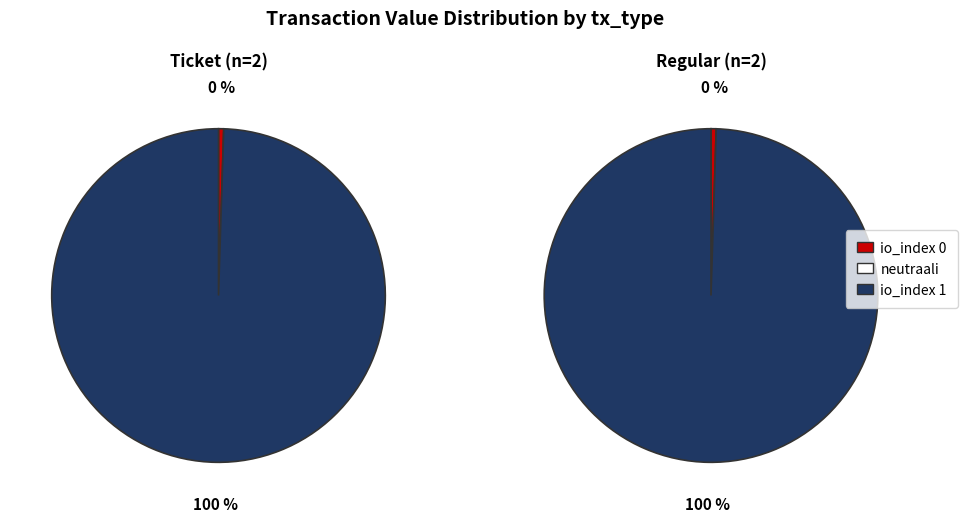

To the nearest percent, what is the combined percentage of io_index 1 and io_index 0?

100%